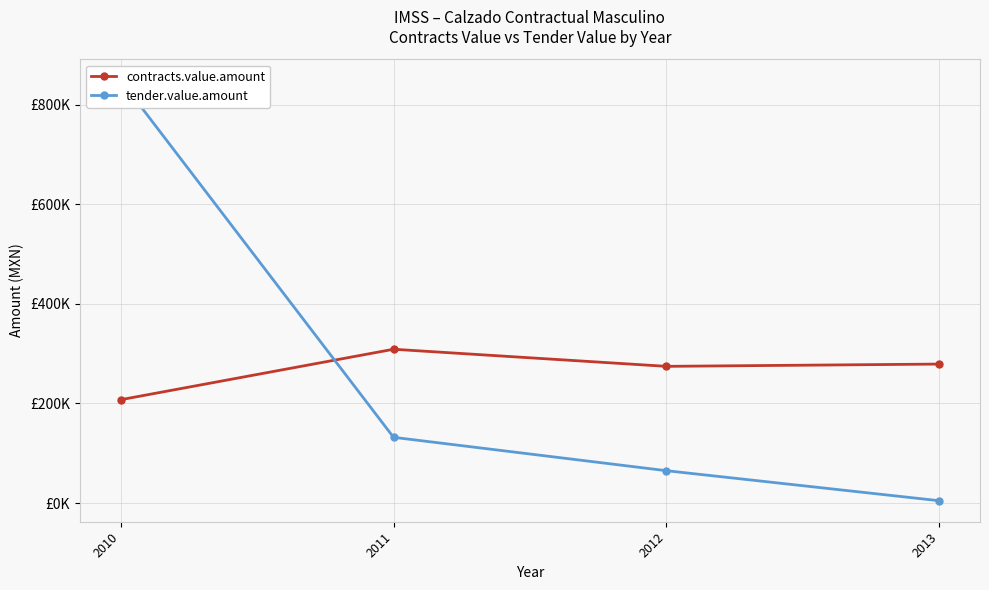

Between 2010 and 2011, which is larger?

2011